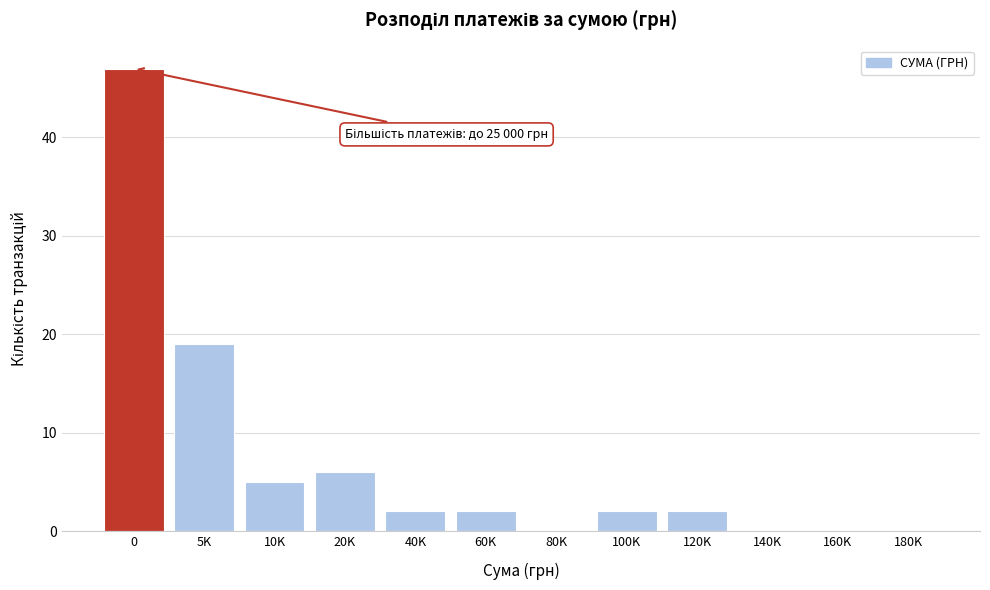

Reading right to left, extract all data points from this chart.

180K=0	160K=0	140K=0	120K=2	100K=2	80K=0	60K=2	40K=2	20K=6	10K=5	5K=19	0=47